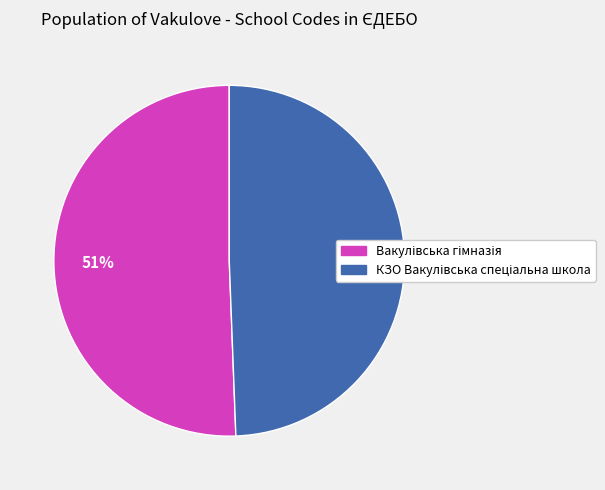

Is there any slice that represents more than half of the pie?

Yes